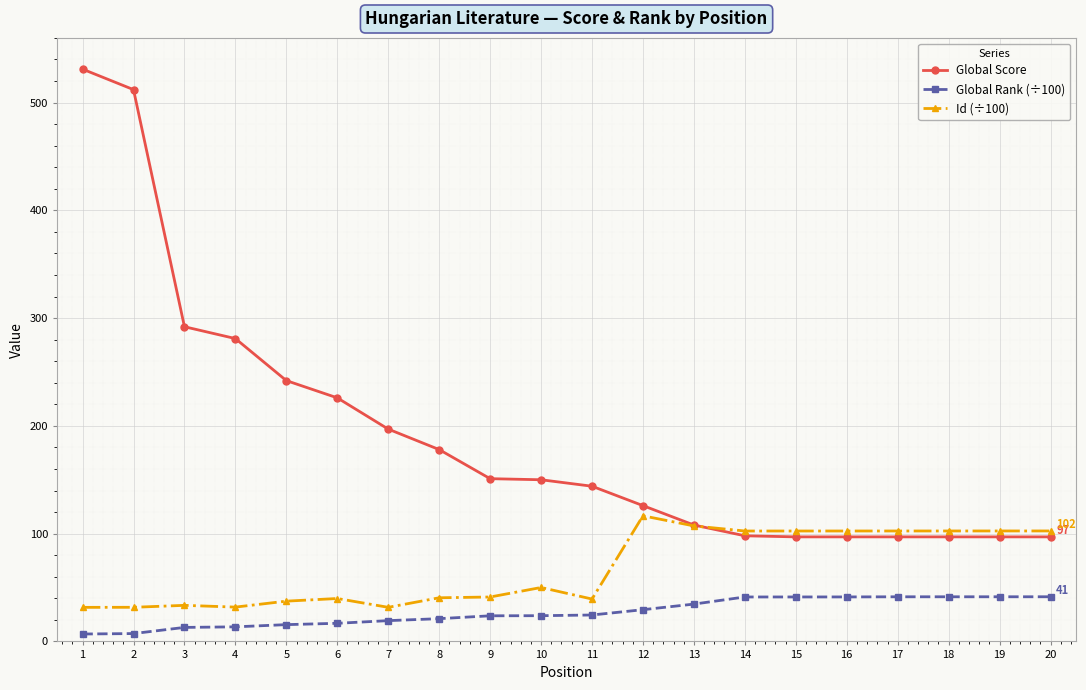

How many categories are shown in the chart?

20